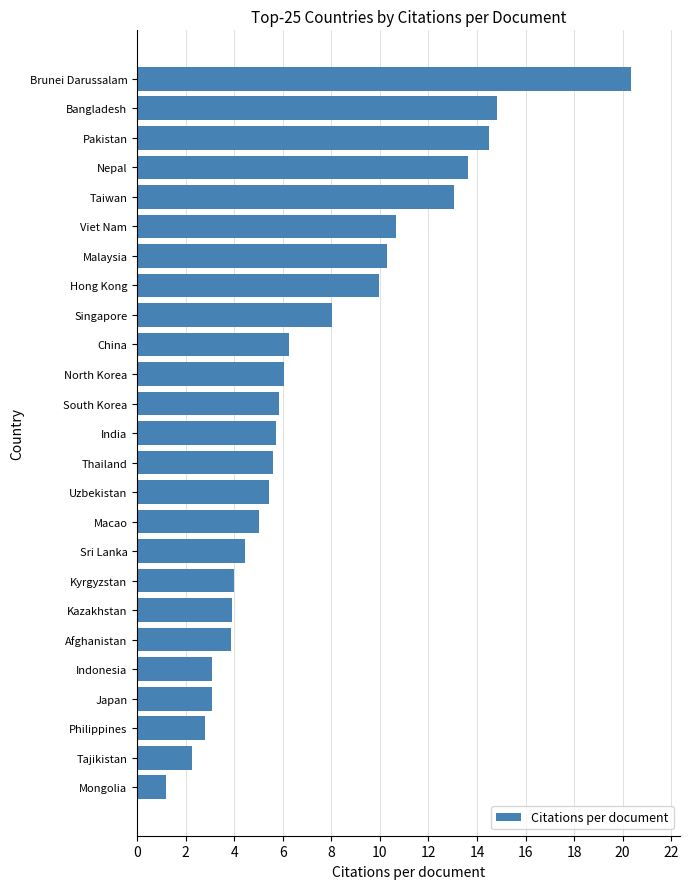

What is the difference between the maximum and minimum values?

19.2